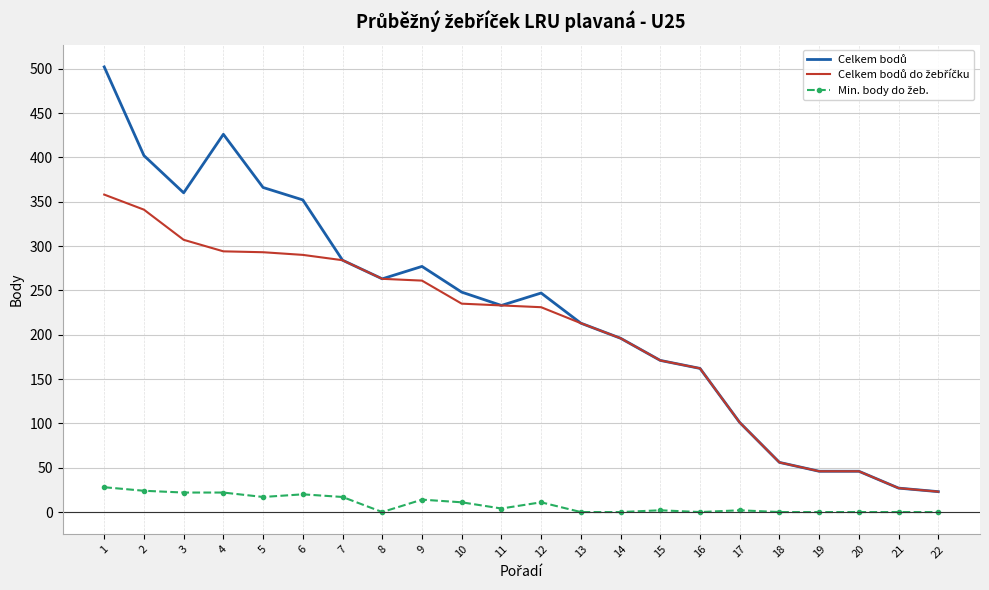

At which label does Celkem bodů do žebříčku reach its peak?

1